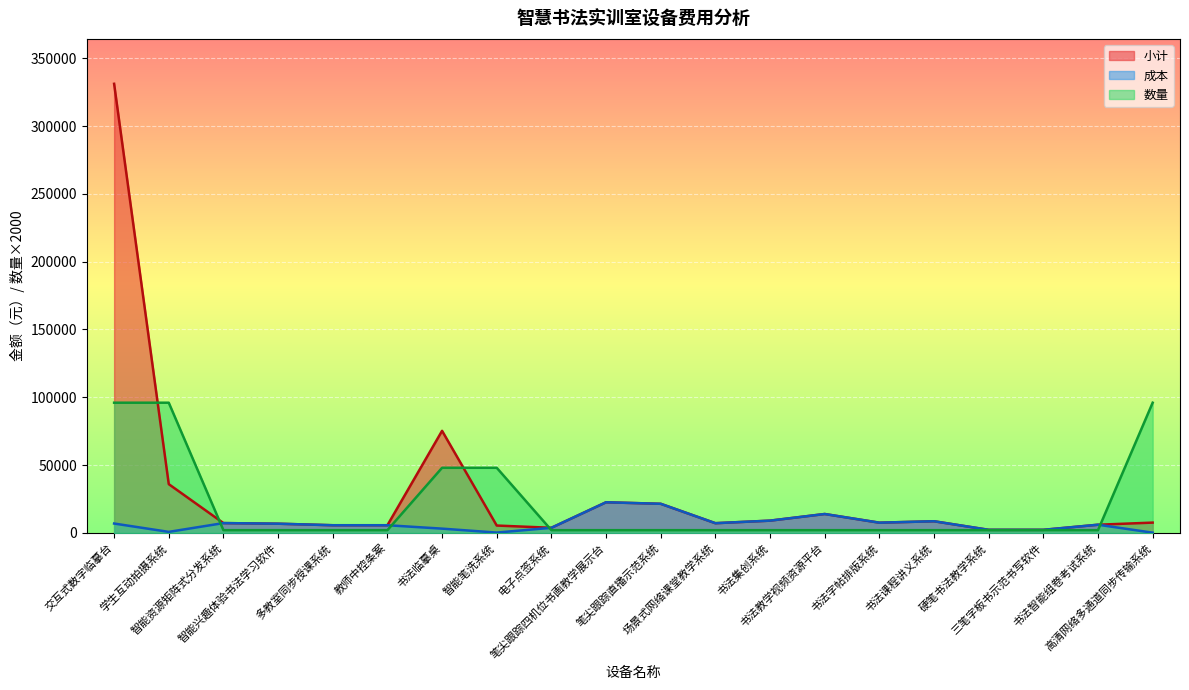

Count the number of data series in this chart.

3